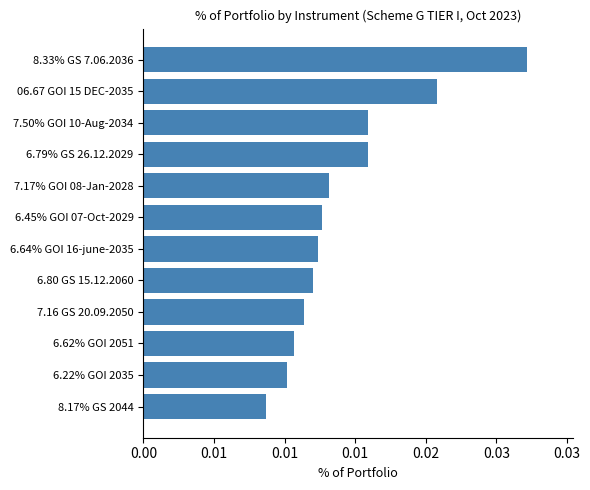

Are the bars horizontal?

Yes